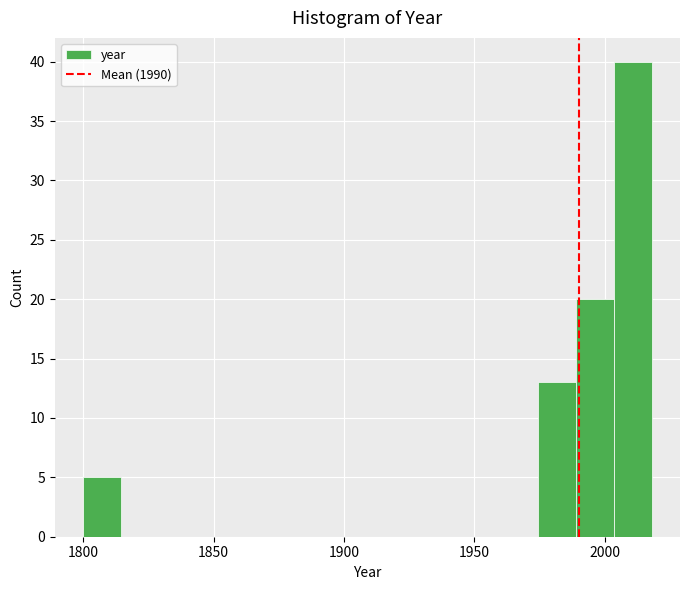

Read against the x-axis, roughly where is the centre of the tallest bar?

2010